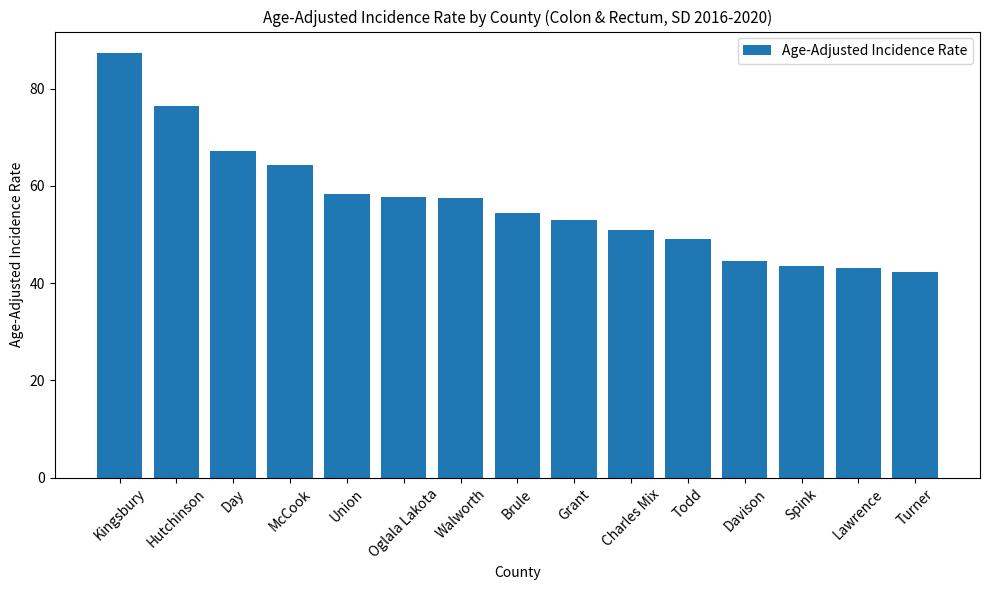

Approximately how many times larger is the value at Turner compared to Hutchinson?

0.6